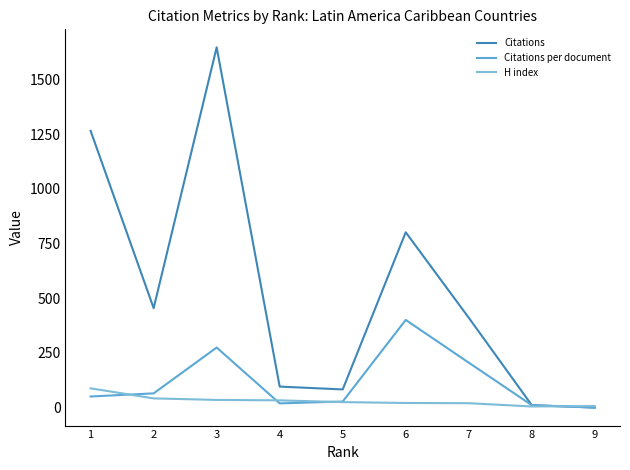

What is the total value across all series at 4?

148.2